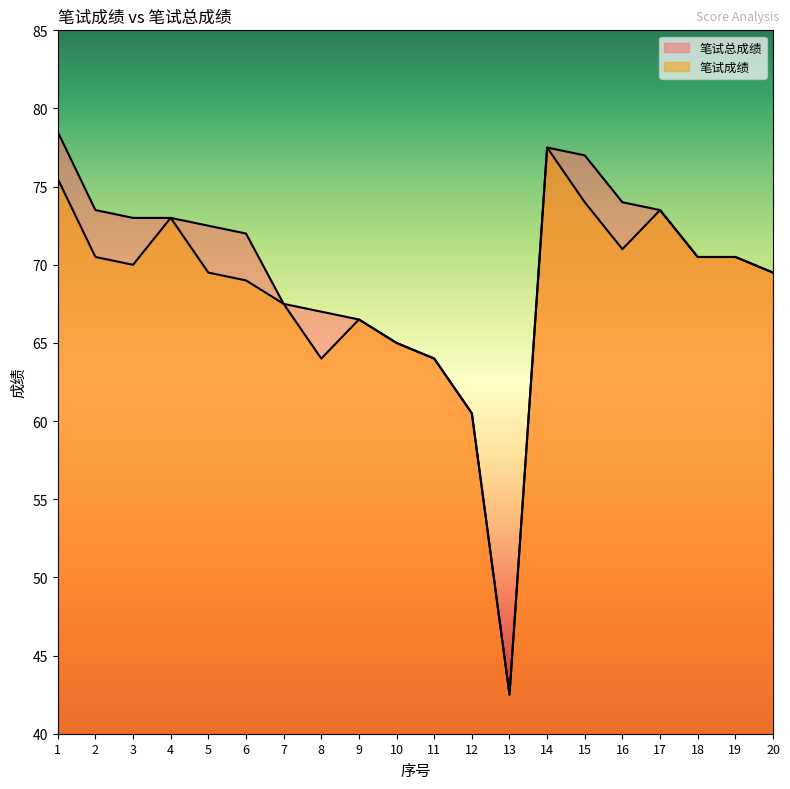

Reading left to right, list all the values displayed in this chart.

笔试总成绩: 1=78.5	2=73.5	3=73.0	4=73.0	5=72.5	6=72.0	7=67.5	8=67.0	9=66.5	10=65.0	11=64.0	12=60.5	13=42.5	14=77.5	15=77.0	16=74.0	17=73.5	18=70.5	19=70.5	20=69.5
笔试成绩: 1=75.5	2=70.5	3=70.0	4=73.0	5=69.5	6=69.0	7=67.5	8=64.0	9=66.5	10=65.0	11=64.0	12=60.5	13=42.5	14=77.5	15=74.0	16=71.0	17=73.5	18=70.5	19=70.5	20=69.5